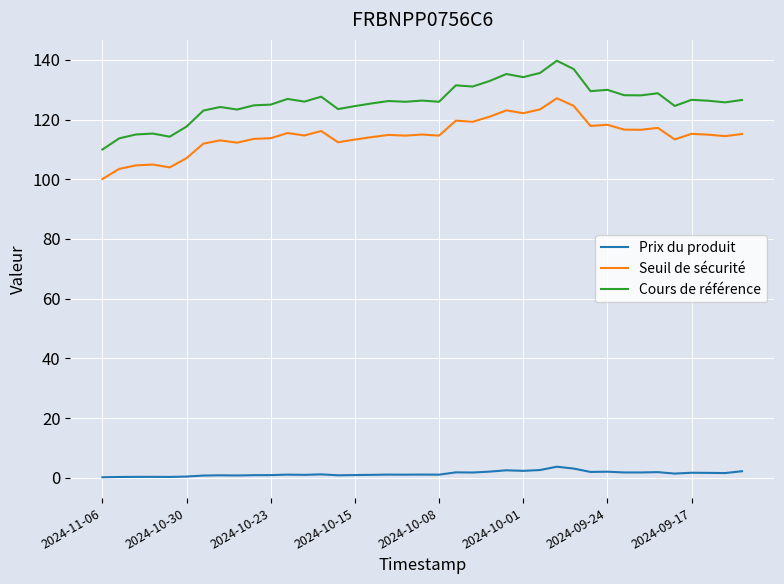

What is the maximum value for Seuil de sécurité?

127.1